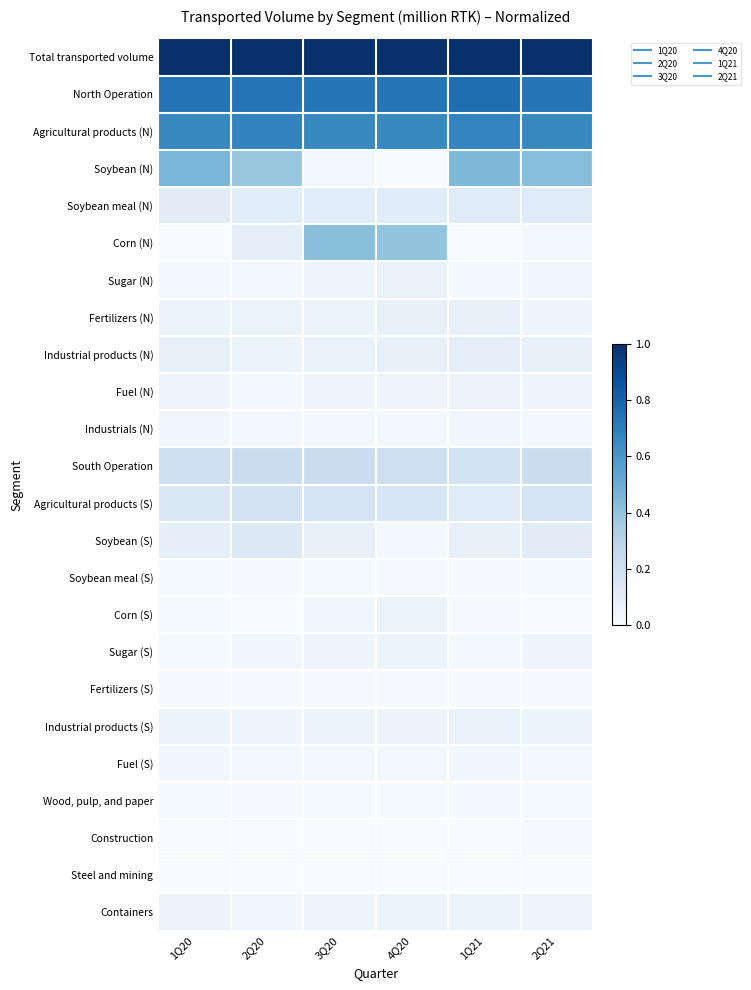

Reading left to right, what are all the values shown in this chart?

Total transported volume: 1Q20=1.0	2Q20=1.0	3Q20=1.0	4Q20=1.0	1Q21=1.0	2Q21=1.0
North Operation: 1Q20=0.7	2Q20=0.7	3Q20=0.7	4Q20=0.7	1Q21=0.8	2Q21=0.7
Agricultural products (N): 1Q20=0.7	2Q20=0.7	3Q20=0.7	4Q20=0.7	1Q21=0.7	2Q21=0.7
Soybean (N): 1Q20=0.5	2Q20=0.4	3Q20=0.0	4Q20=0.0	1Q21=0.5	2Q21=0.4
Soybean meal (N): 1Q20=0.1	2Q20=0.1	3Q20=0.1	4Q20=0.1	1Q21=0.1	2Q21=0.1
Corn (N): 1Q20=0.0	2Q20=0.1	3Q20=0.4	4Q20=0.4	1Q21=0.0	2Q21=0.0
Sugar (N): 1Q20=0.0	2Q20=0.0	3Q20=0.0	4Q20=0.1	1Q21=0.0	2Q21=0.0
Fertilizers (N): 1Q20=0.1	2Q20=0.1	3Q20=0.1	4Q20=0.1	1Q21=0.1	2Q21=0.0
Industrial products (N): 1Q20=0.1	2Q20=0.1	3Q20=0.1	4Q20=0.1	1Q21=0.1	2Q21=0.1
Fuel (N): 1Q20=0.0	2Q20=0.0	3Q20=0.0	4Q20=0.0	1Q21=0.1	2Q21=0.0
Industrials (N): 1Q20=0.0	2Q20=0.0	3Q20=0.0	4Q20=0.0	1Q21=0.0	2Q21=0.0
South Operation: 1Q20=0.2	2Q20=0.2	3Q20=0.2	4Q20=0.2	1Q21=0.2	2Q21=0.2
Agricultural products (S): 1Q20=0.1	2Q20=0.2	3Q20=0.2	4Q20=0.2	1Q21=0.1	2Q21=0.2
Soybean (S): 1Q20=0.1	2Q20=0.1	3Q20=0.1	4Q20=0.0	1Q21=0.1	2Q21=0.1
Soybean meal (S): 1Q20=0.0	2Q20=0.0	3Q20=0.0	4Q20=0.0	1Q21=0.0	2Q21=0.0
Corn (S): 1Q20=0.0	2Q20=0.0	3Q20=0.0	4Q20=0.1	1Q21=0.0	2Q21=0.0
Sugar (S): 1Q20=0.0	2Q20=0.0	3Q20=0.0	4Q20=0.1	1Q21=0.0	2Q21=0.0
Fertilizers (S): 1Q20=0.0	2Q20=0.0	3Q20=0.0	4Q20=0.0	1Q21=0.0	2Q21=0.0
Industrial products (S): 1Q20=0.1	2Q20=0.0	3Q20=0.1	4Q20=0.1	1Q21=0.1	2Q21=0.1
Fuel (S): 1Q20=0.0	2Q20=0.0	3Q20=0.0	4Q20=0.0	1Q21=0.0	2Q21=0.0
Wood, pulp, and paper: 1Q20=0.0	2Q20=0.0	3Q20=0.0	4Q20=0.0	1Q21=0.0	2Q21=0.0
Construction: 1Q20=0.0	2Q20=0.0	3Q20=0.0	4Q20=0.0	1Q21=0.0	2Q21=0.0
Steel and mining: 1Q20=0.0	2Q20=0.0	3Q20=0.0	4Q20=0.0	1Q21=0.0	2Q21=0.0
Containers: 1Q20=0.1	2Q20=0.0	3Q20=0.0	4Q20=0.1	1Q21=0.1	2Q21=0.0